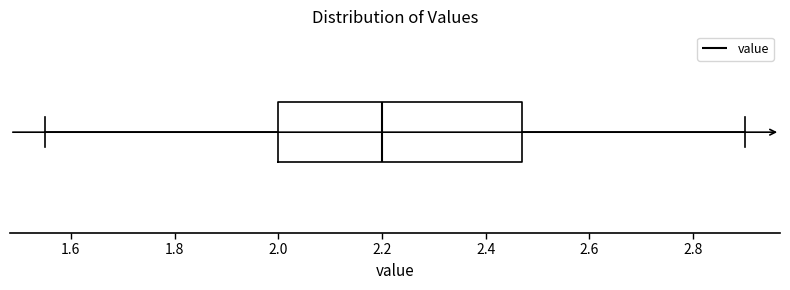

Transcribe this box plot: give where the median line is, the range the box spans, and where the two whiskers end, as read against the x-axis. The values are not printed on the chart, so give them approximately, as read against the axis.

median 2.20, box 2.00 to 2.48, whiskers 1.56 to 2.90